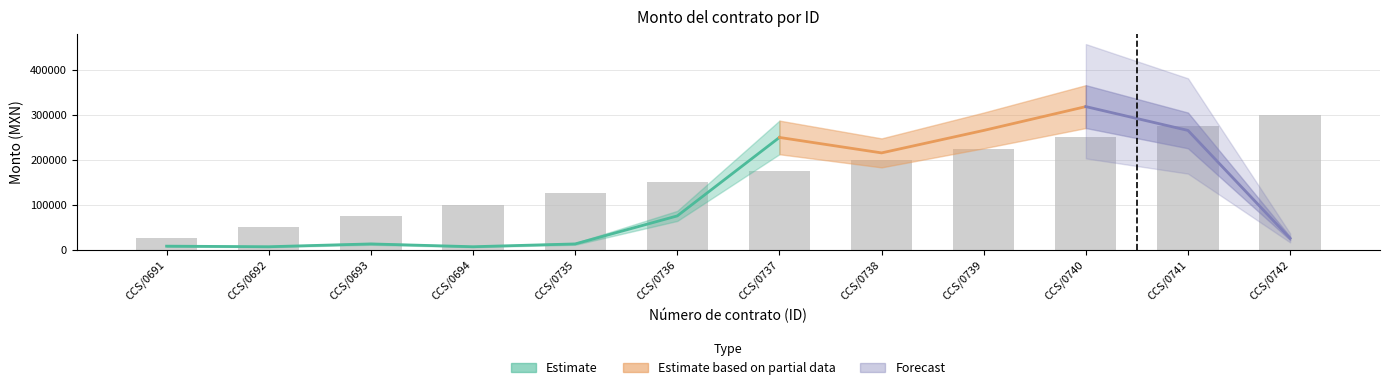

What is the difference between the second highest and second lowest values?

225000